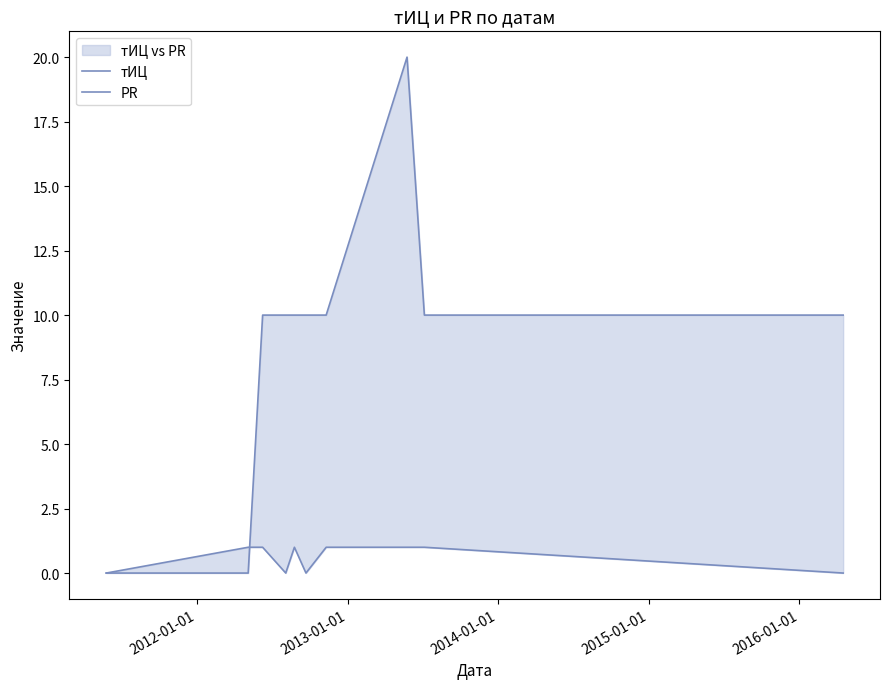

Is it true that PR equals 2 at 2012-01-01?

False